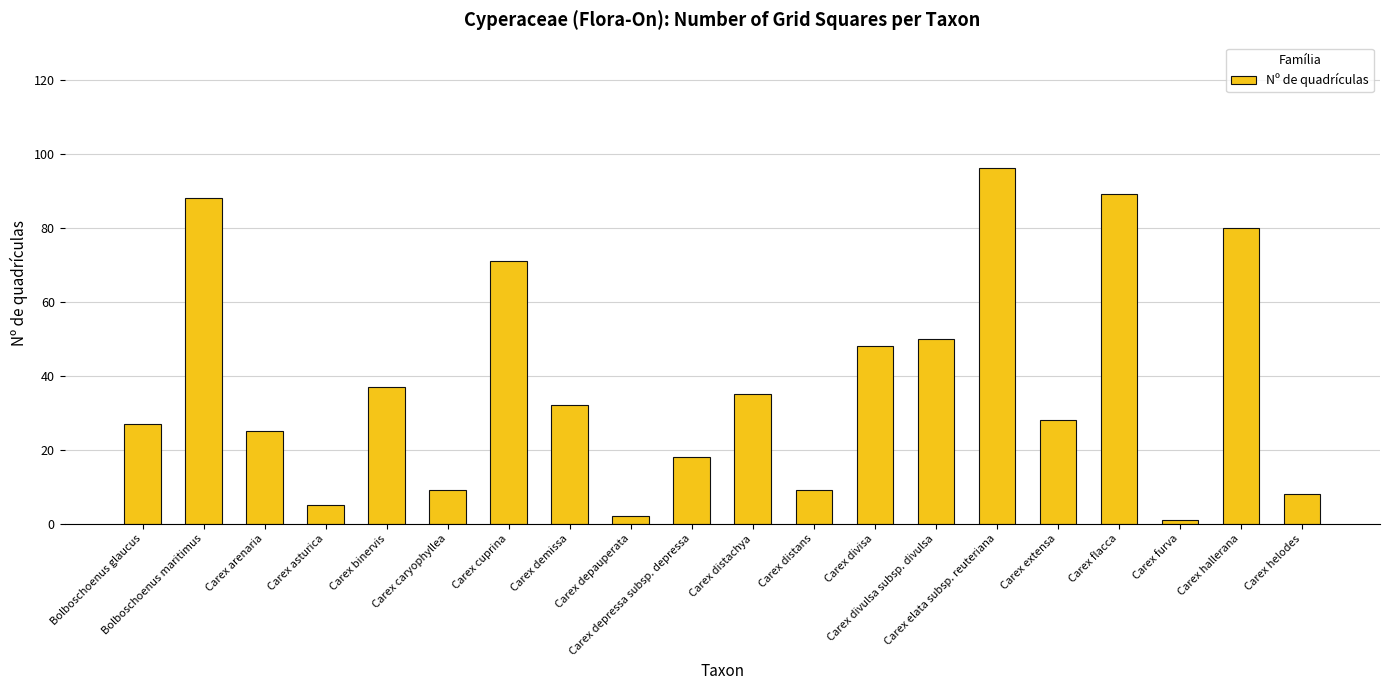

Reading right to left, what are all the values shown in this chart?

8	80	1	89	28	96	50	48	9	35	18	2	32	71	9	37	5	25	88	27